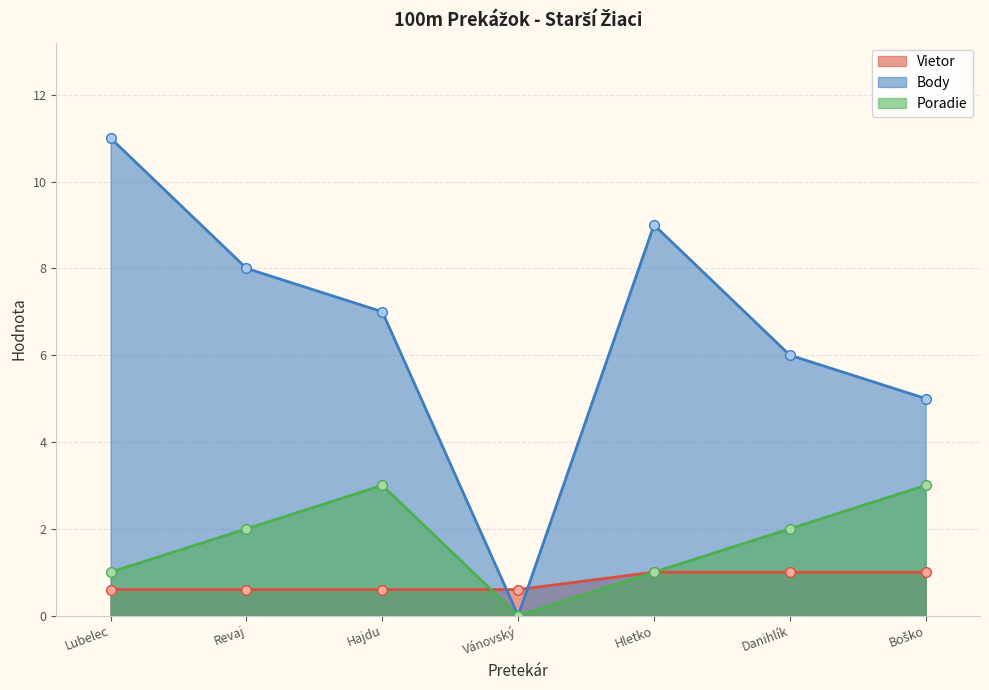

What position from the right is Hajdu?

5